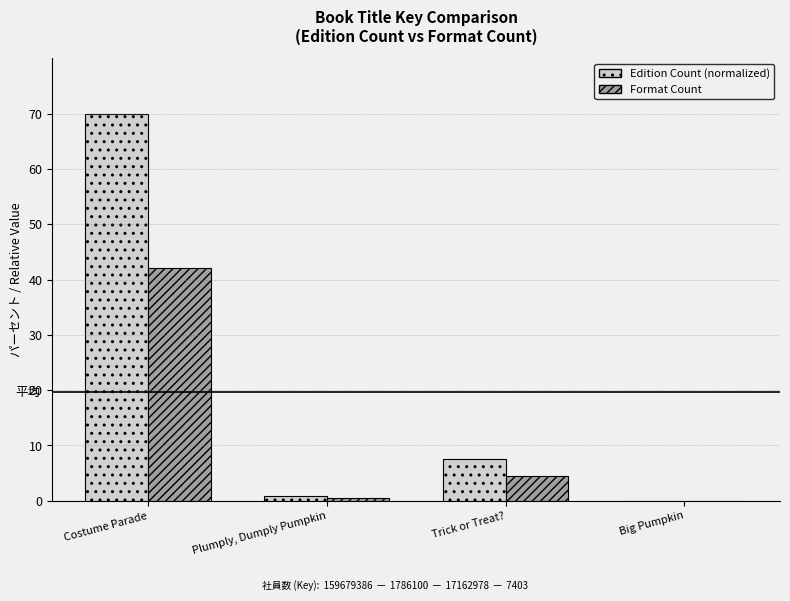

What is the sum of all Edition Count (normalized) values?

78.3